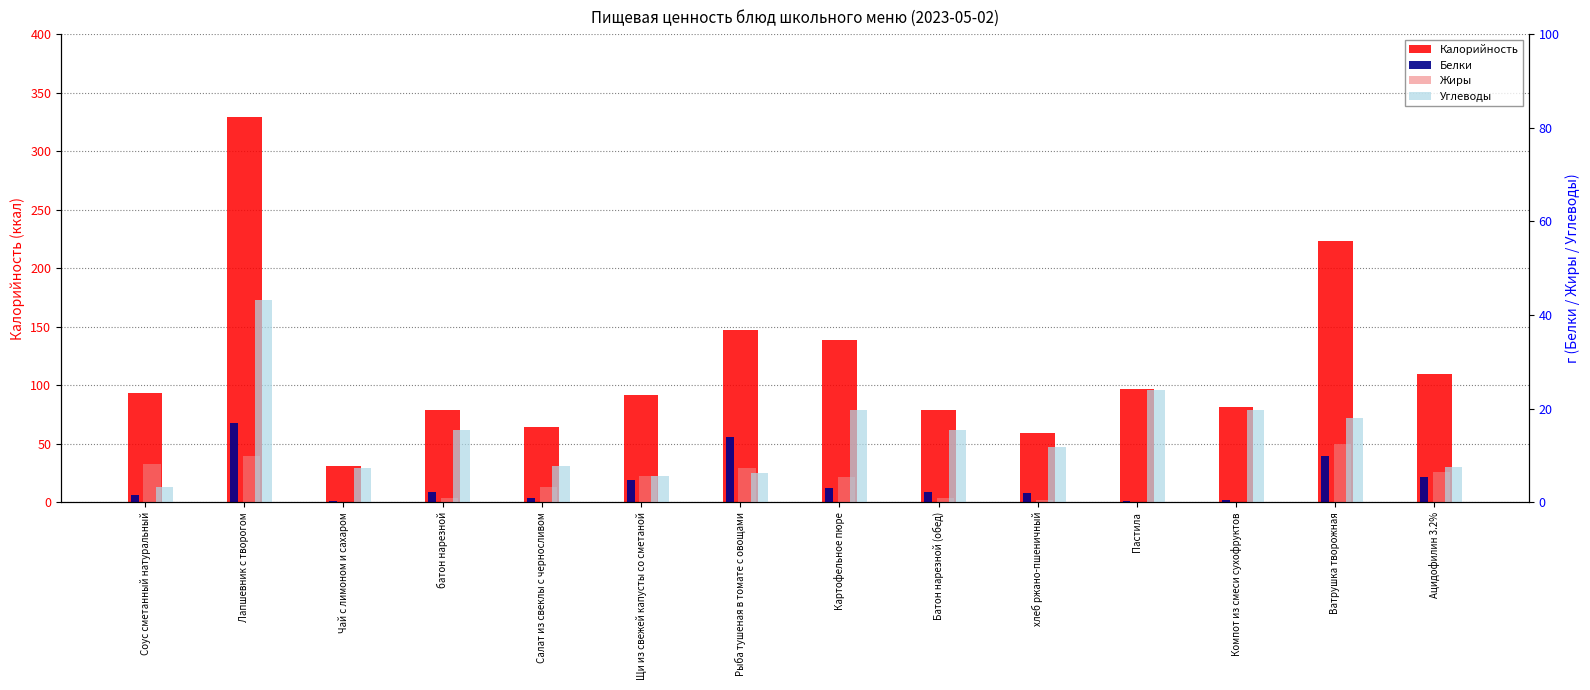

Are the bars grouped side by side (vs. stacked)?

Yes